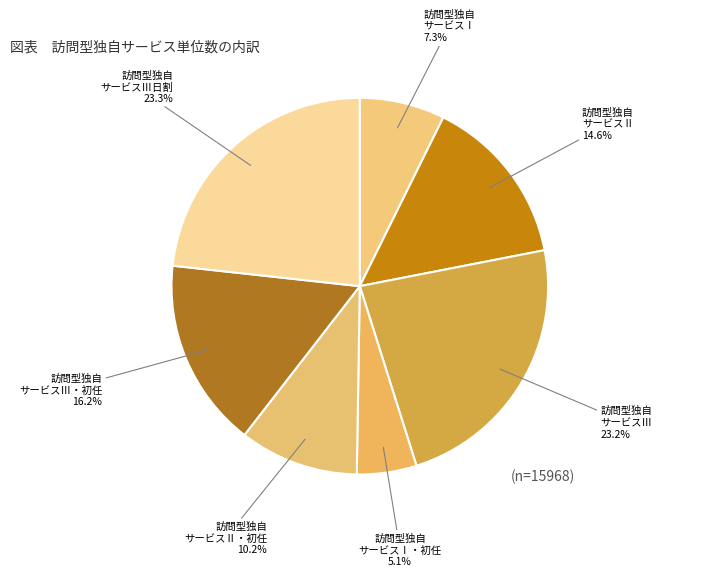

How many slices are in this pie chart?

7